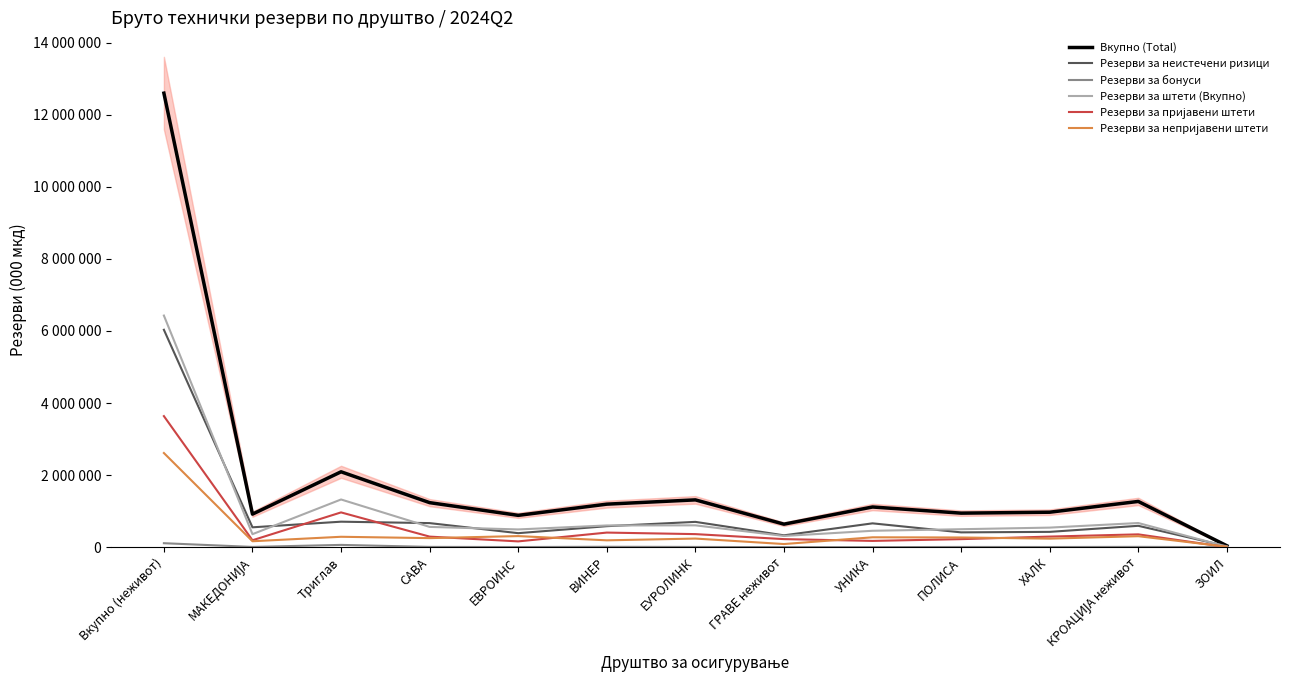

True or false: Резерви за непријавени штети and Резерви за штети (Вкупно) intersect in this chart.

False